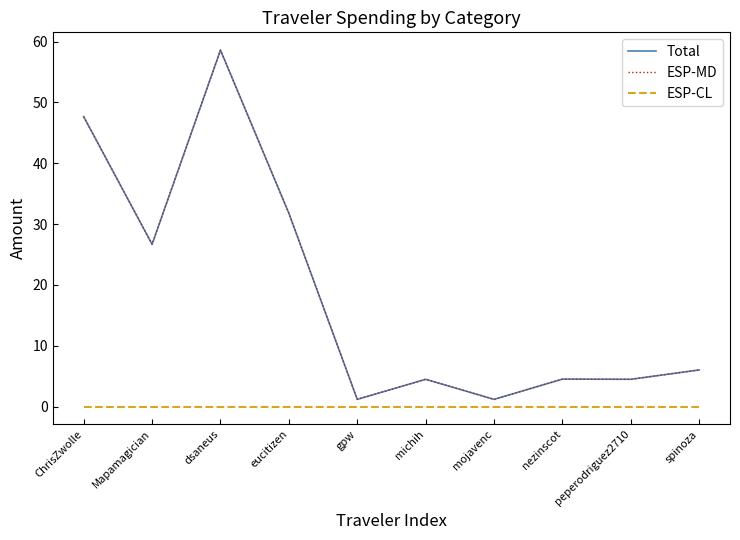

True or false: Total and ESP-CL cross at least once.

False